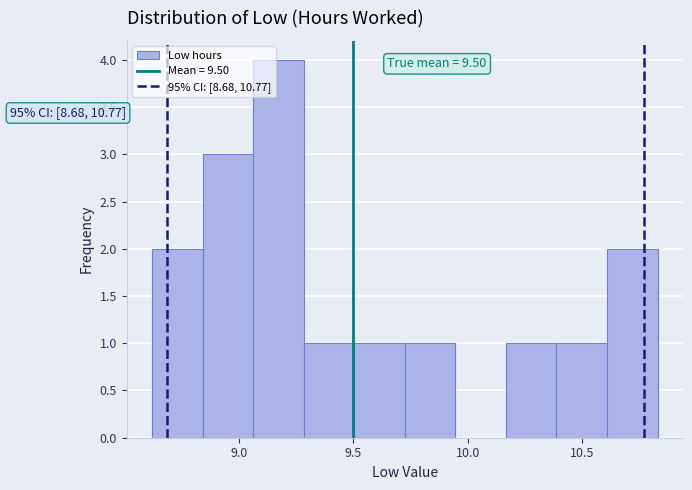

Over which range of the x-axis is the bar tallest?

9.05 to 9.30